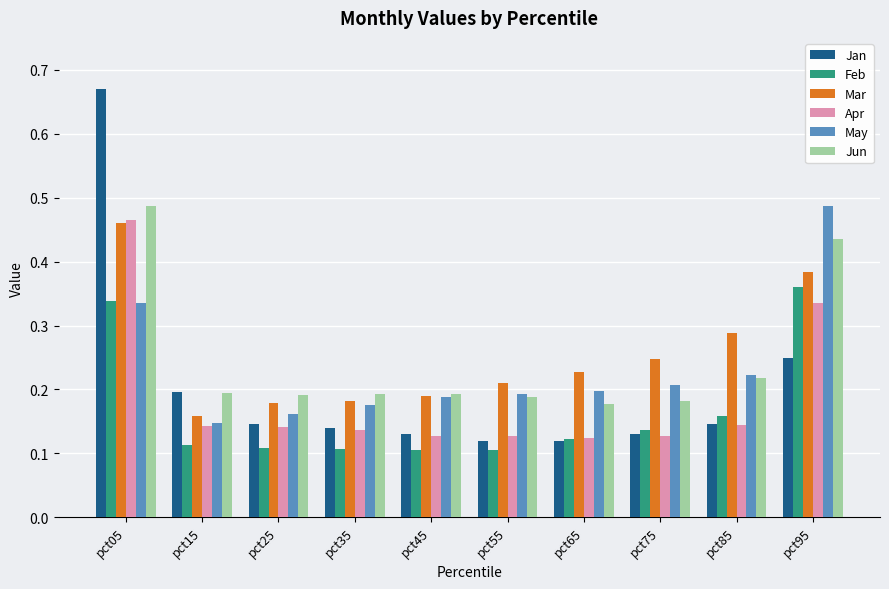

How many categories are shown in the chart?

10